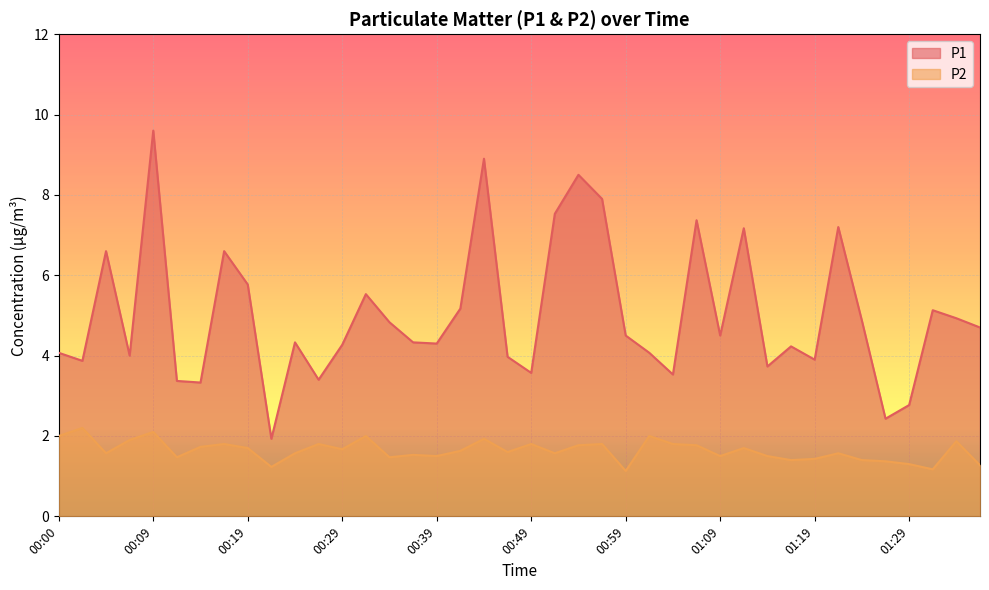

True or false: P1 has a value of 4.1 at 00:00.

True